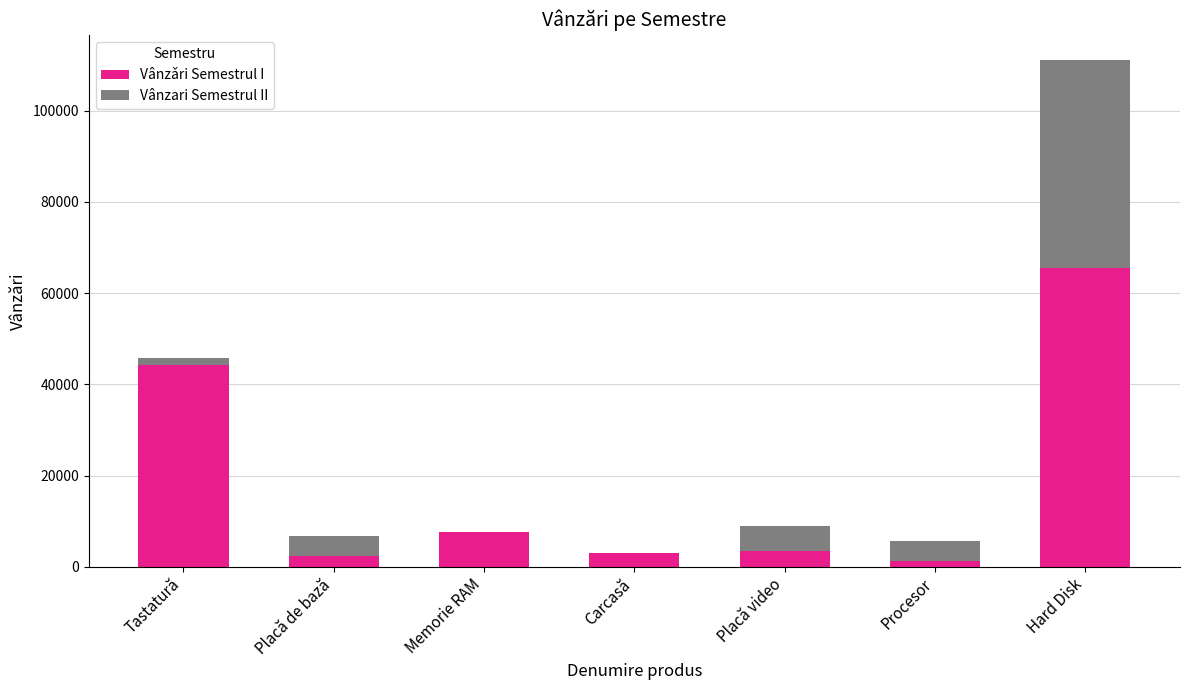

Is it true that Vânzǎri Semestrul I equals 2465 at Placă de bază?

True